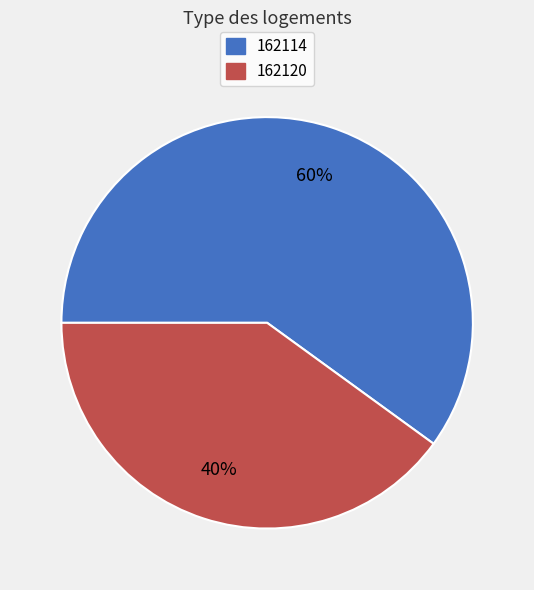

To the nearest percent, what is the combined percentage of 162120 and 162114?

100%